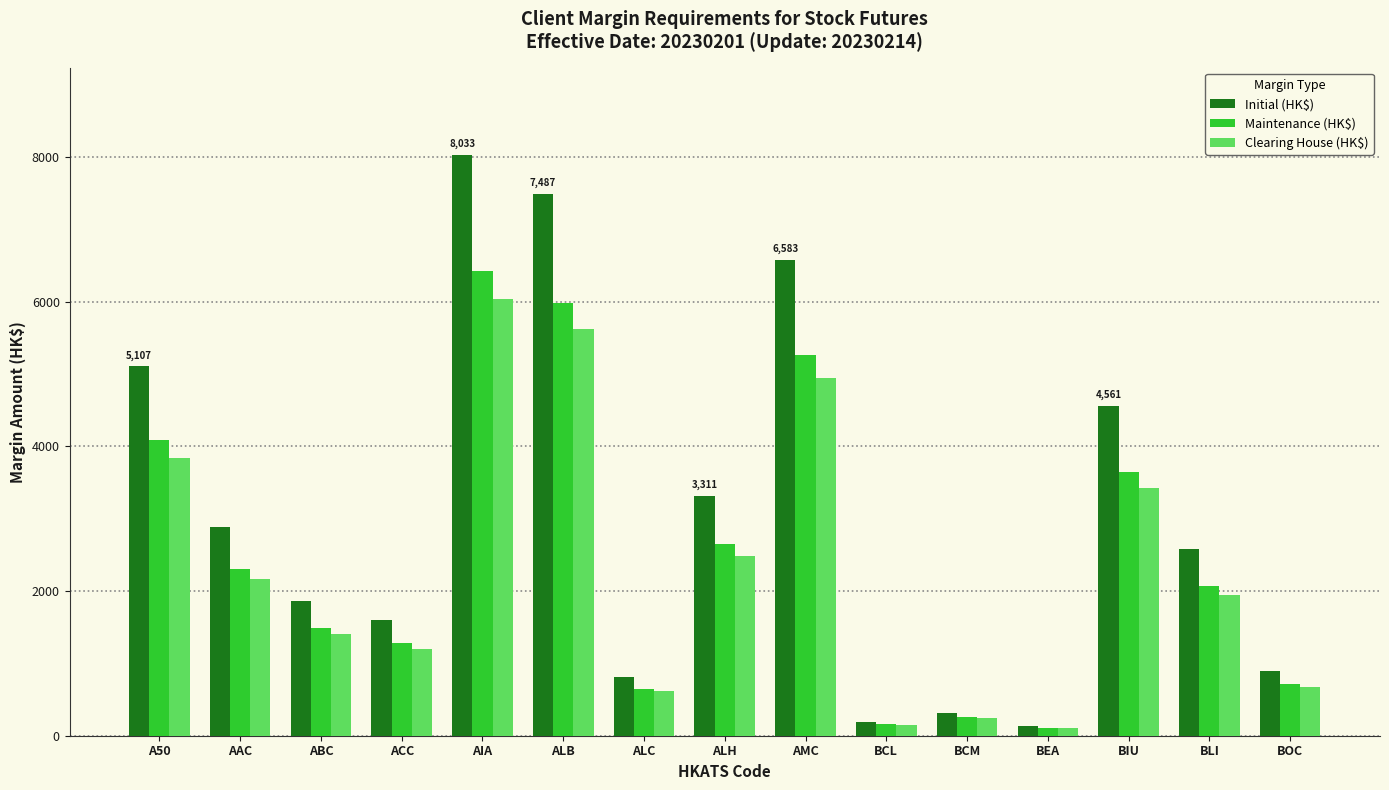

How many distinct data groups are displayed?

3